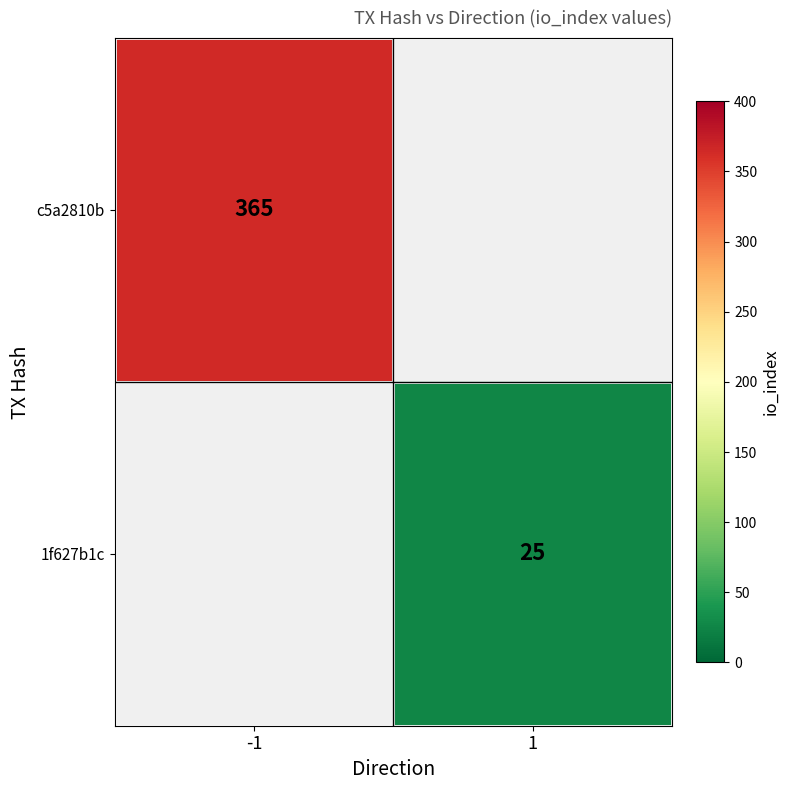

True or false: 1f627b1c has a value of 35 at 1.

False